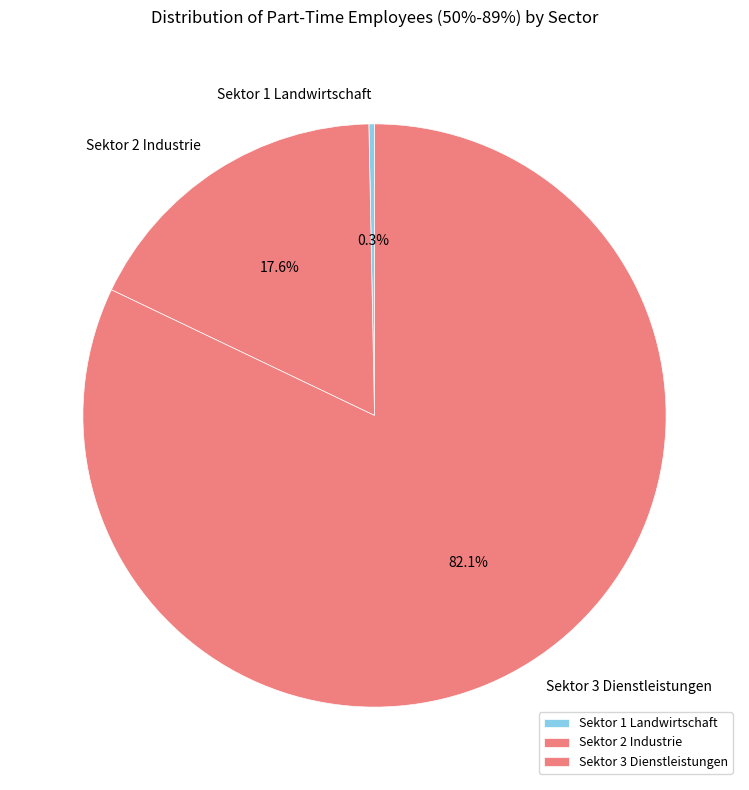

Does Sektor 2 Industrie account for over 50% of the chart?

No